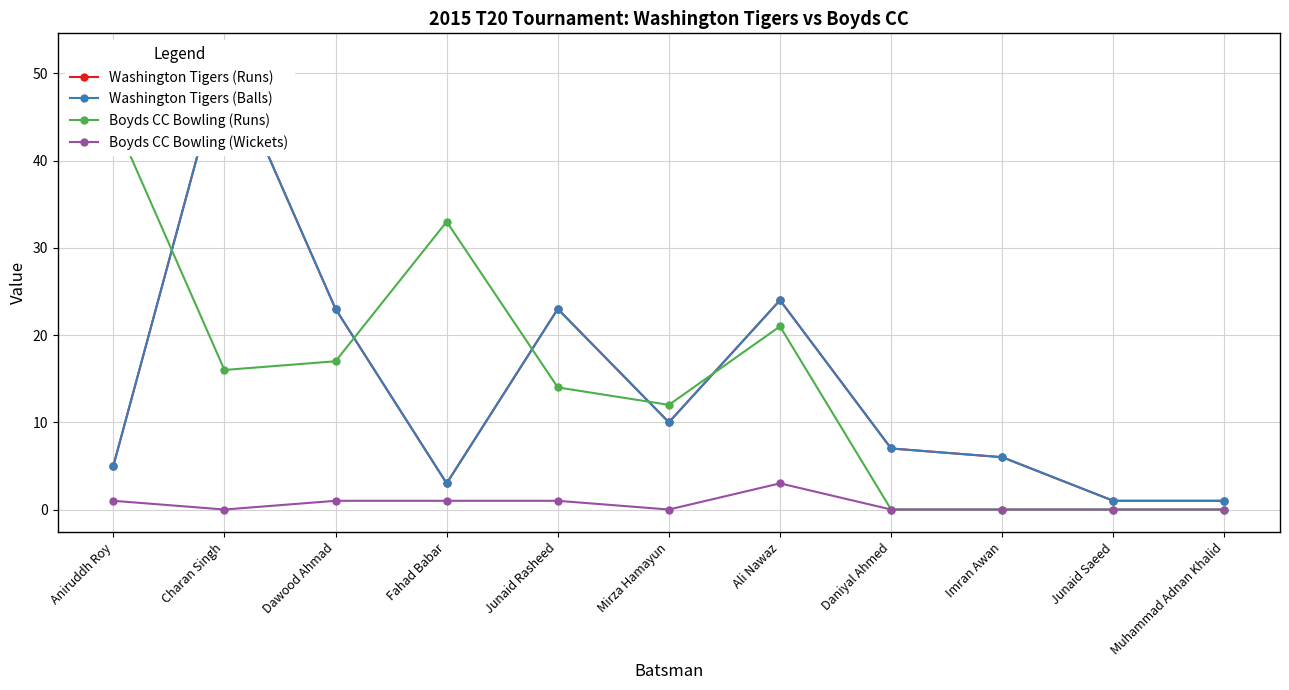

At which label does Washington Tigers (Balls) first exceed 7?

Charan Singh